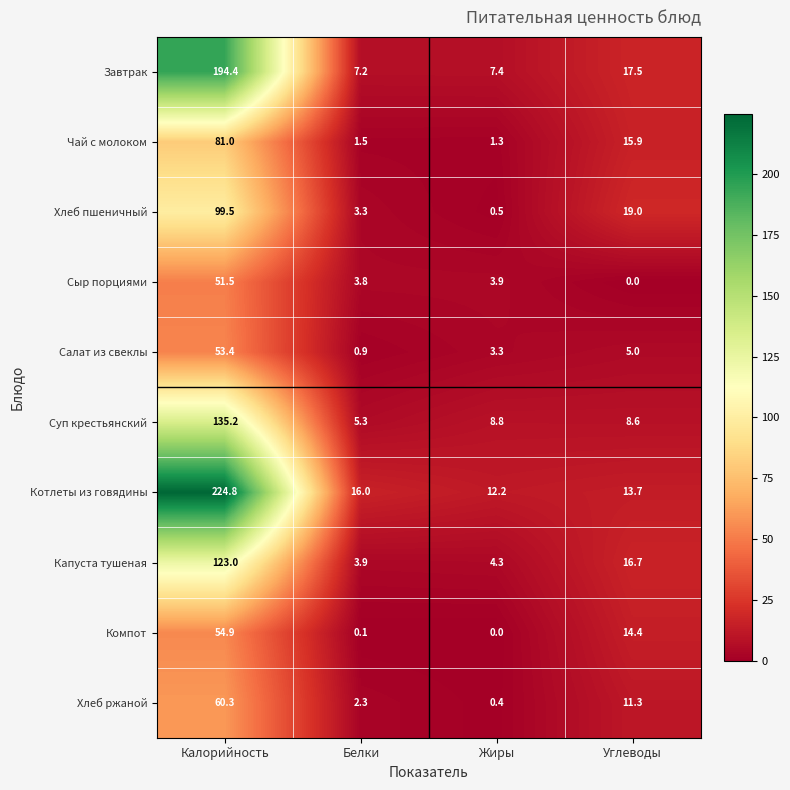

At how many categories does at least one series exceed 125?

1